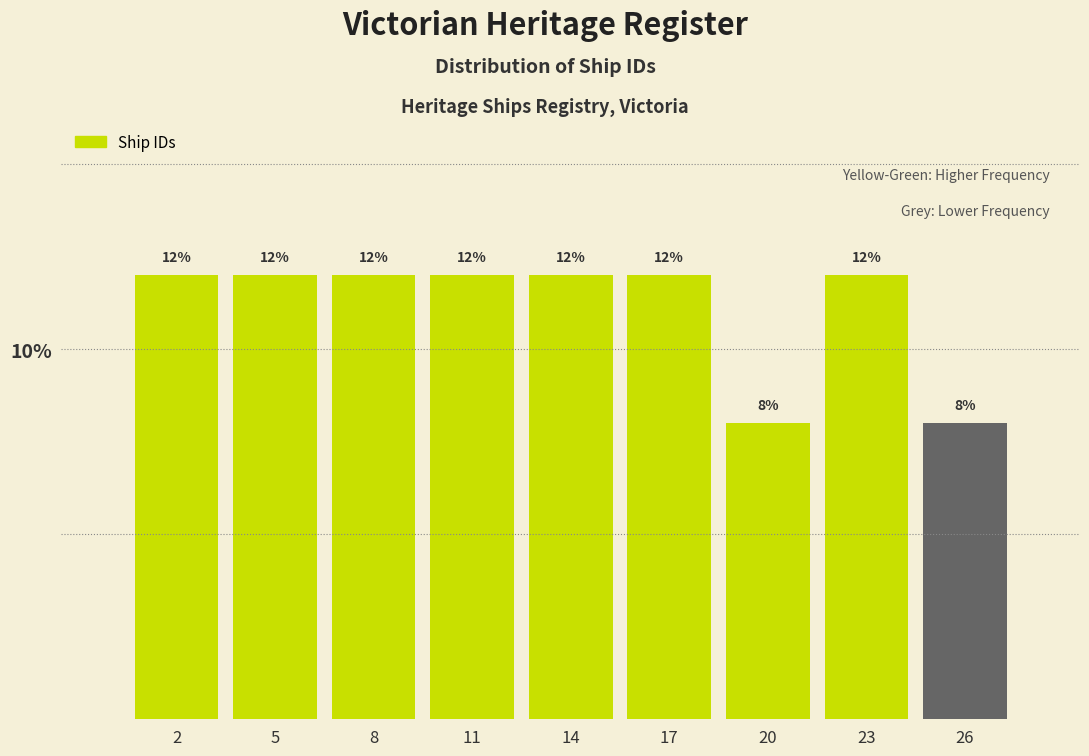

Reading right to left, what are all the values shown in this chart?

8	12	8	12	12	12	12	12	12